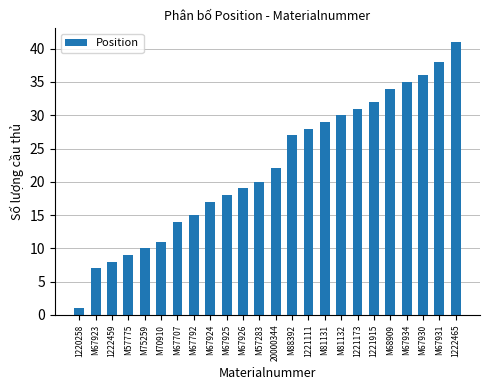

List the labels in order of value, smallest first.

1220258, M67923, 1222459, M57775, M75259, M70910, M67707, M67792, M67924, M67925, M67926, M57283, 20000344, M88392, 1221111, M81131, M81132, 1221173, 1221915, M68909, M67934, M67930, M67931, 1222465